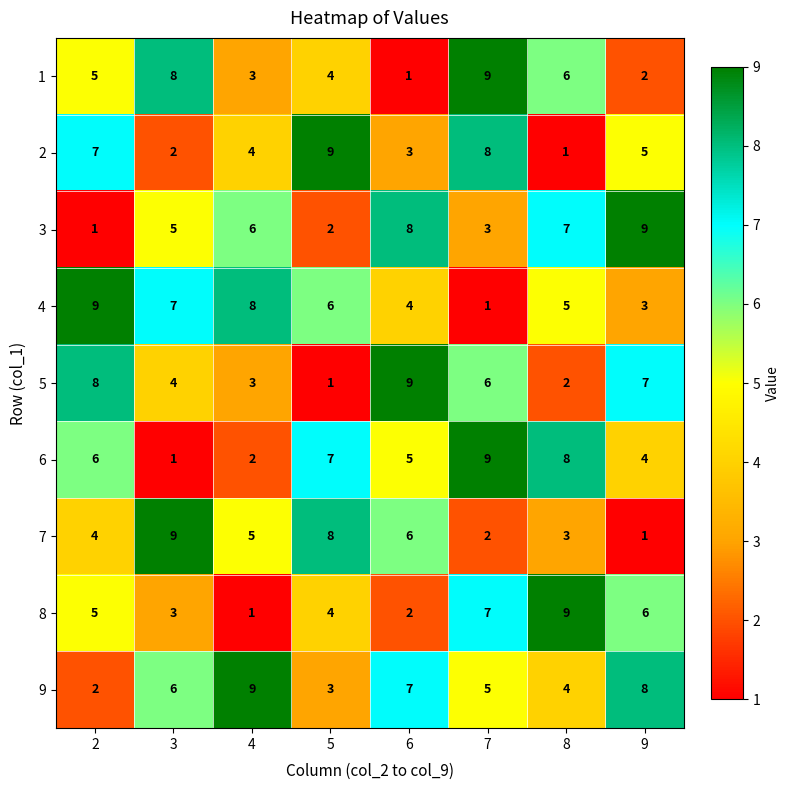

How many distinct data groups are displayed?

9